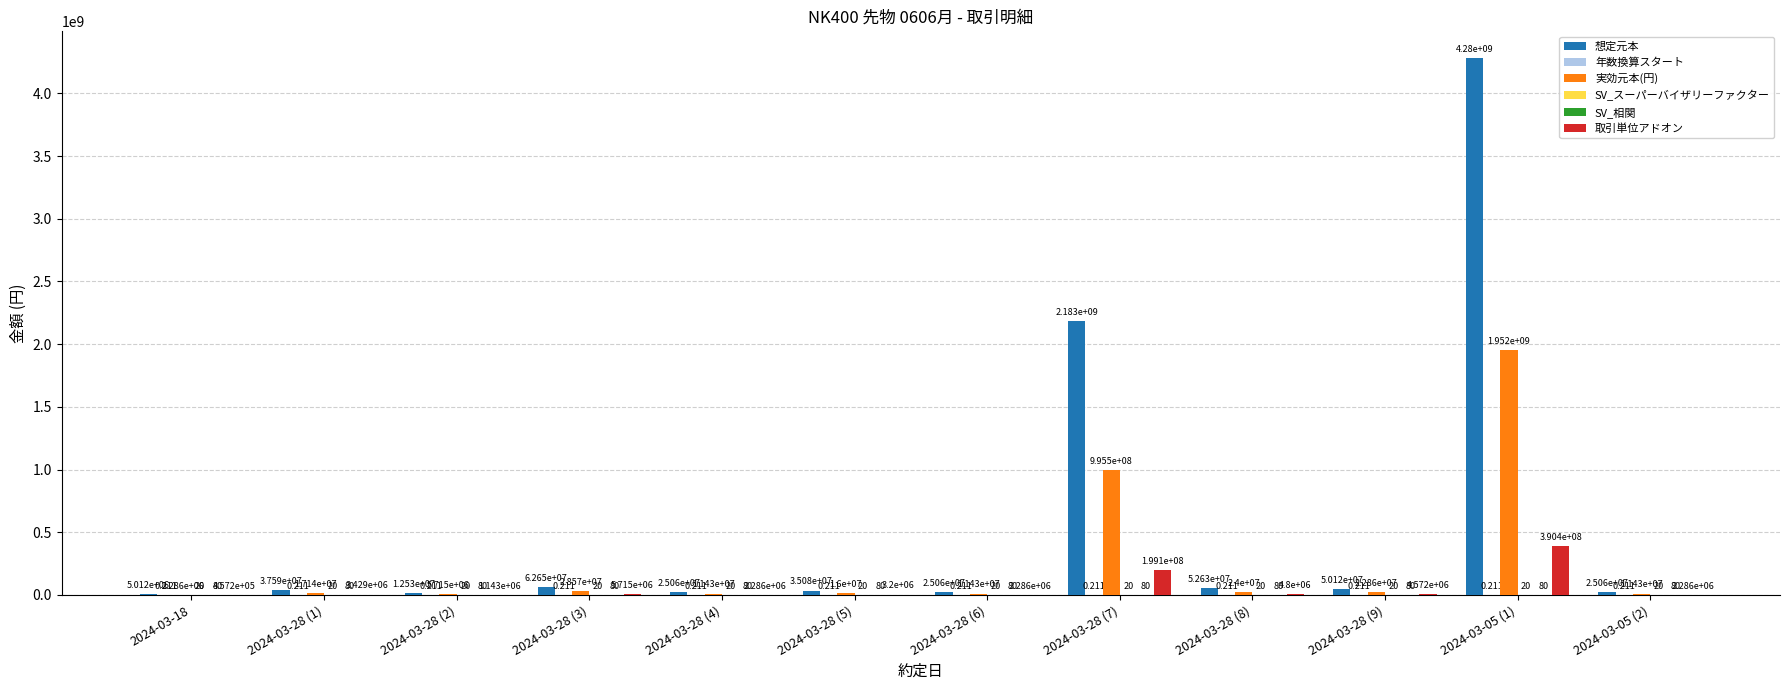

Is it true that 想定元本 equals 37590000.0 at 2024-03-28 (1)?

True